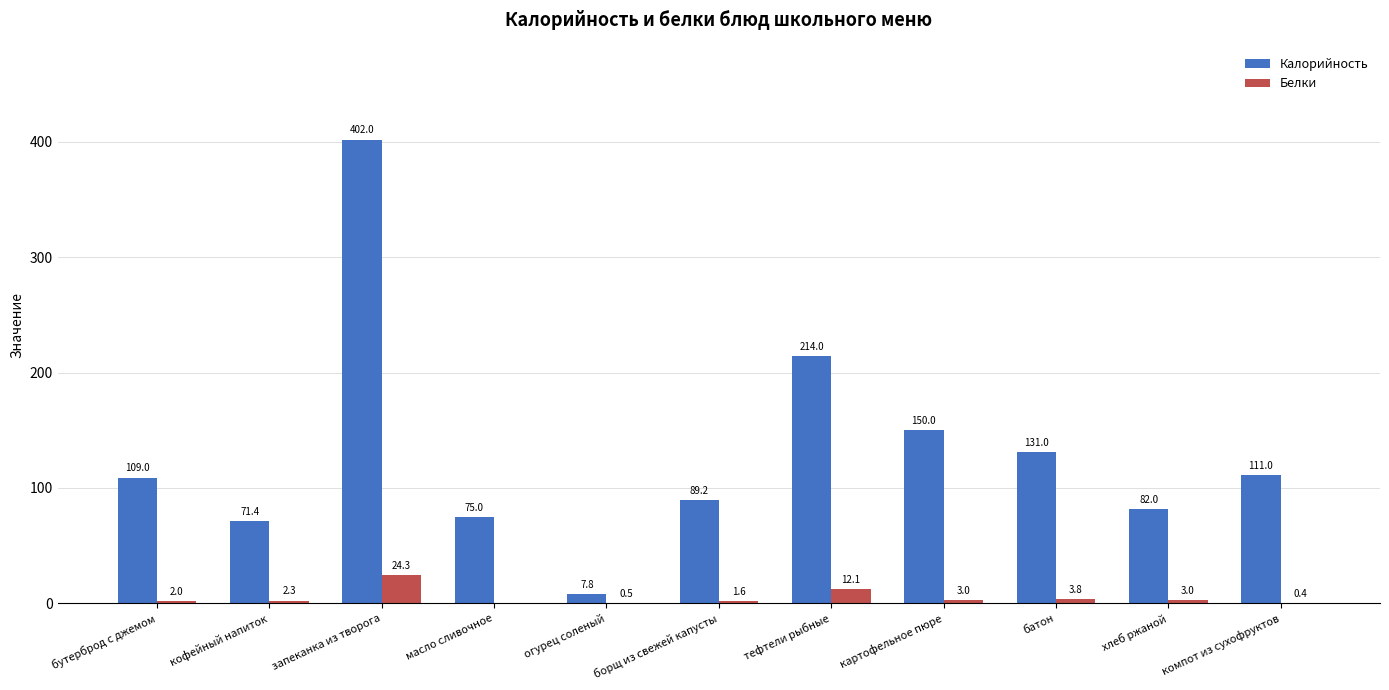

Reading right to left, transcribe all the data shown in this chart.

Калорийность: компот из сухофруктов=111.0	хлеб ржаной=82.0	батон=131.0	картофельное пюре=150.0	тефтели рыбные=214.0	борщ из свежей капусты=89.2	огурец соленый=7.8	масло сливочное=75.0	запеканка из творога=402.0	кофейный напиток=71.4	бутерброд с джемом=109.0
Белки: компот из сухофруктов=0.4	хлеб ржаной=3.0	батон=3.8	картофельное пюре=3.0	тефтели рыбные=12.1	борщ из свежей капусты=1.6	огурец соленый=0.5	масло сливочное=0.0	запеканка из творога=24.3	кофейный напиток=2.3	бутерброд с джемом=2.0